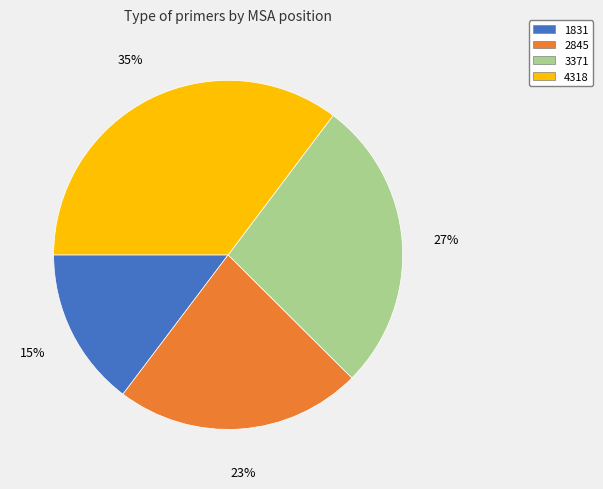

Rank the categories by value from highest to lowest.

4318, 3371, 2845, 1831